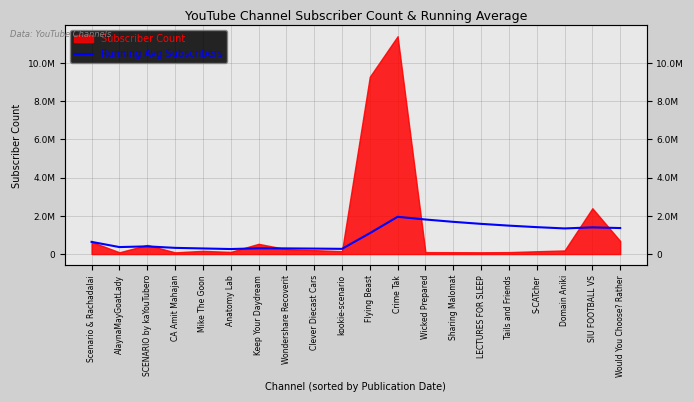

How many data points are above 1092509?

10